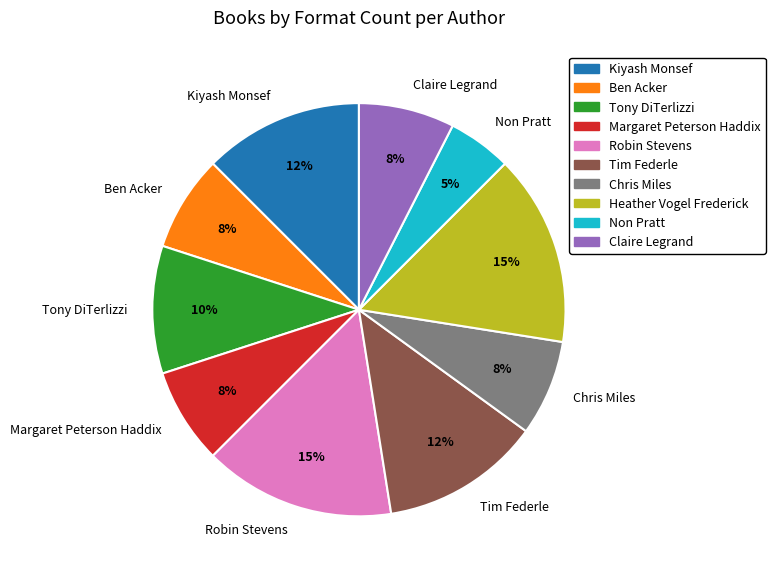

What is the ratio of the value at Robin Stevens to the value at Heather Vogel Frederick?

1.0